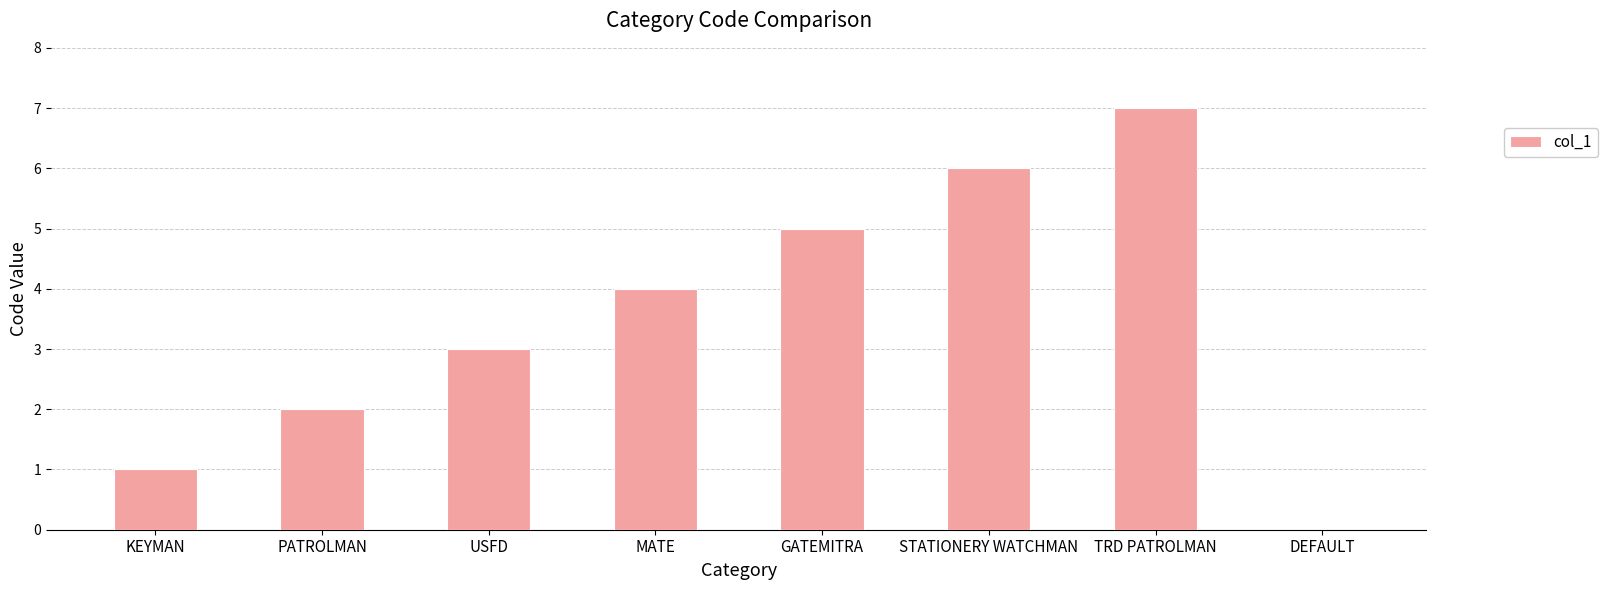

What is the sum of the values at DEFAULT and USFD?

3